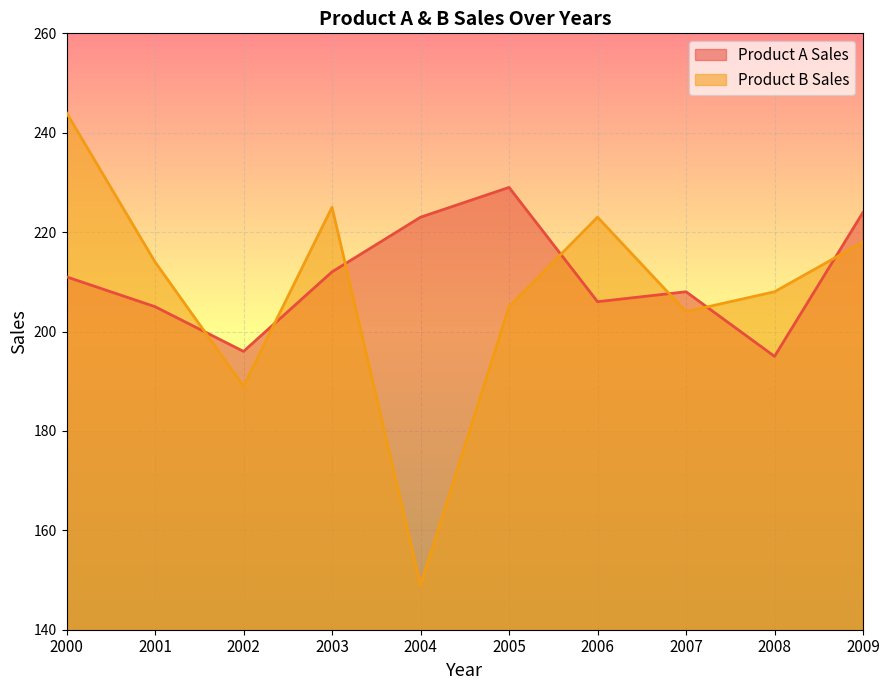

What are all the series names shown in the legend?

Product A Sales, Product B Sales